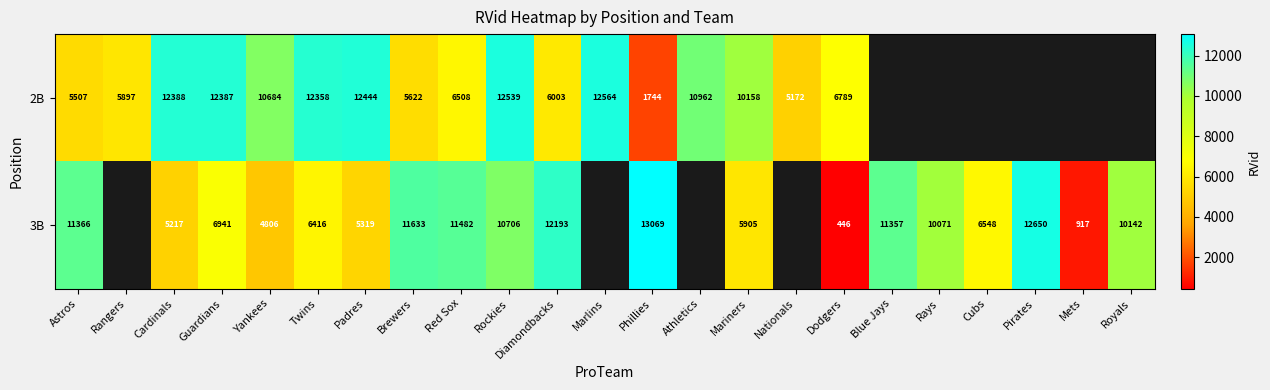

What is the difference between the highest and lowest values at Astros?

5859